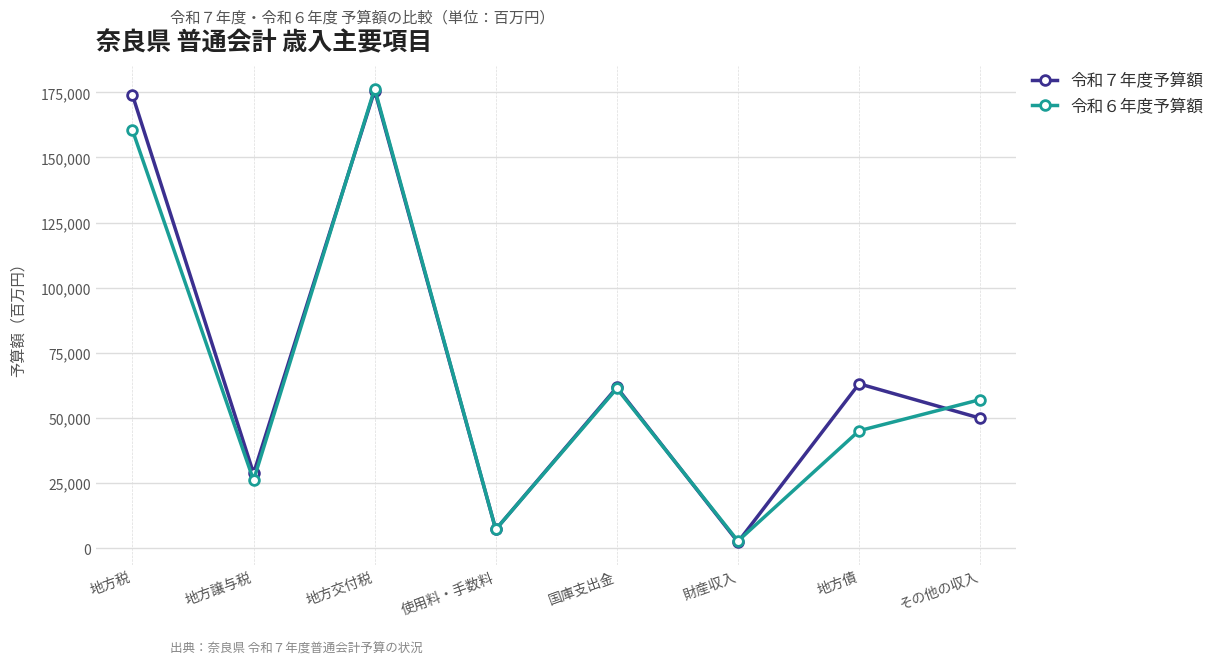

What is the sum of the 令和６年度予算額 values at 財産収入 and 地方税?

163170